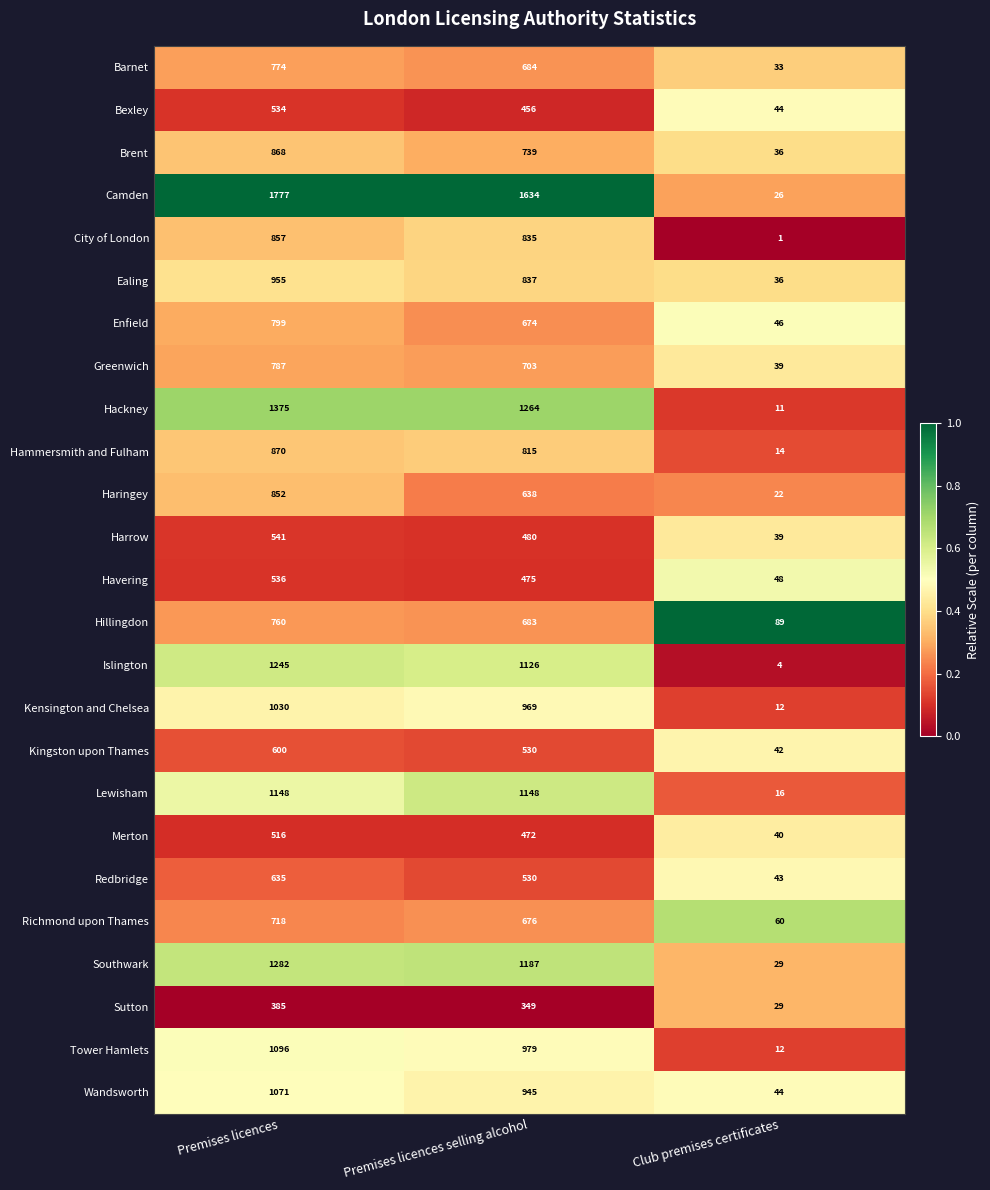

What is the difference between the highest and lowest values at Premises licences?

1392